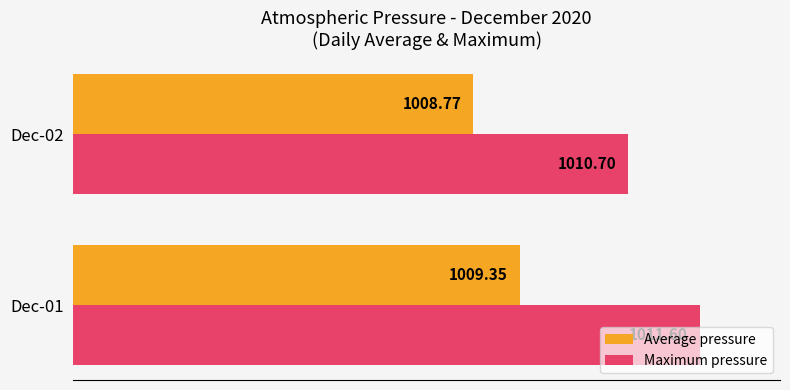

Rank the series at Dec-02 from lowest to highest value.

Average pressure, Maximum pressure